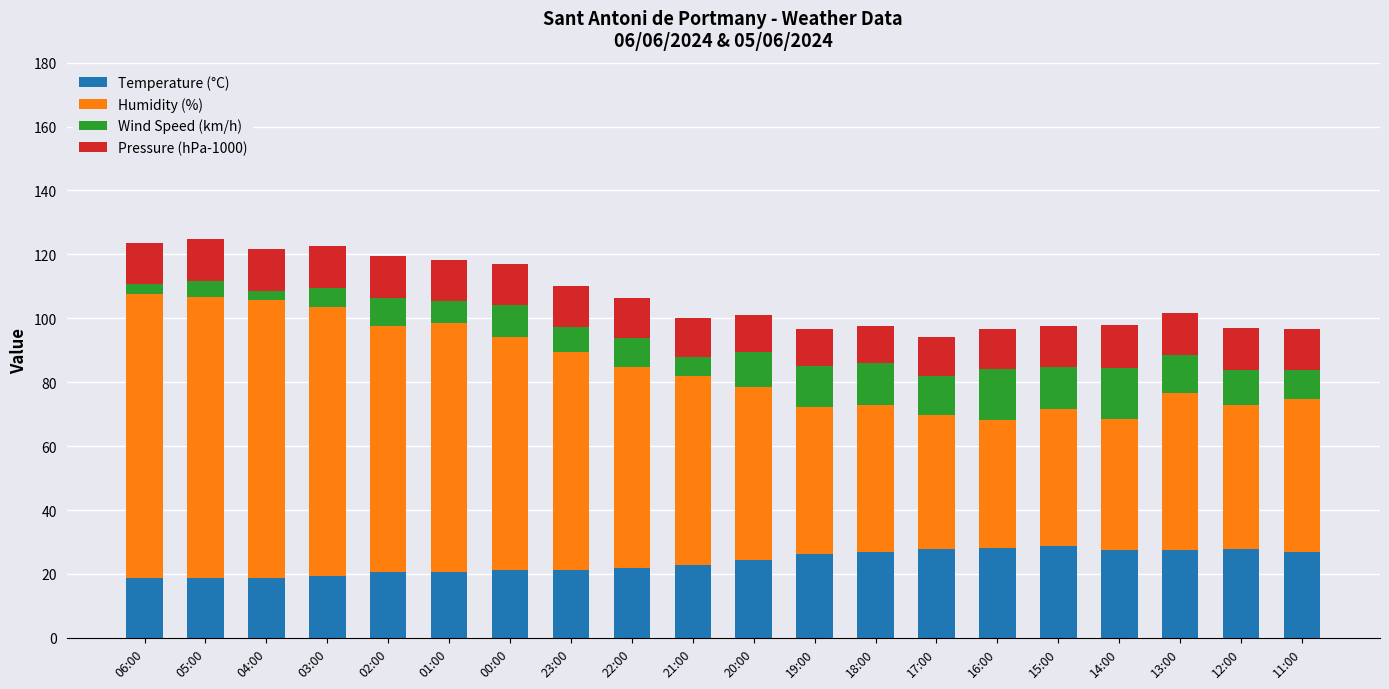

What is the minimum value for Temperature (°C)?

18.6